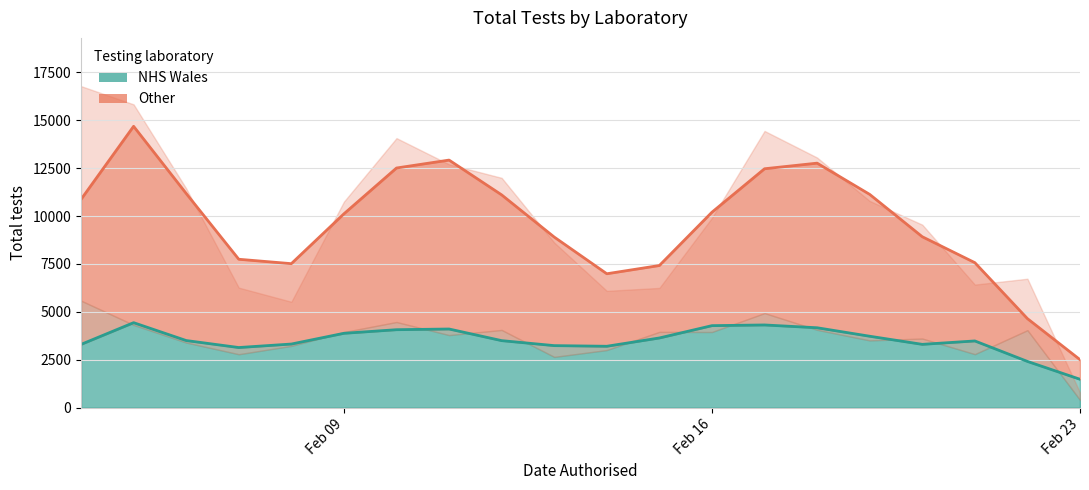

Reading left to right, extract all data points from this chart.

NHS Wales: 3301.7	4435.0	3503.0	3138.0	3320.3	3880.7	4068.3	4104.7	3498.0	3237.7	3204.0	3637.0	4279.7	4315.7	4169.7	3727.3	3304.0	3481.7	2413.7	1482.7
Other (stacked): 10866.7	14679.7	11175.7	7743.3	7513.7	10113.3	12503.7	12917.3	11102.0	8901.0	6987.0	7417.0	10198.0	12464.7	12757.3	11127.3	8918.3	7566.0	4646.0	2505.3